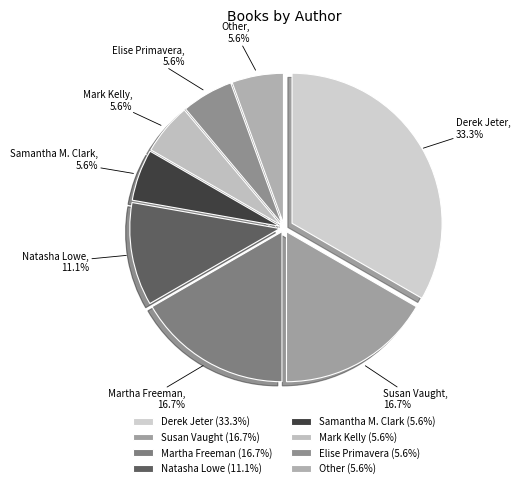

How many slices are in this pie chart?

8